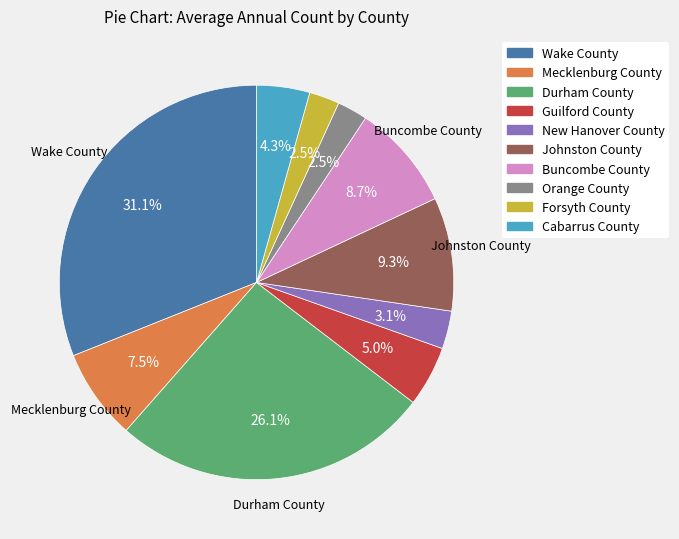

Is there a majority slice in this chart?

No